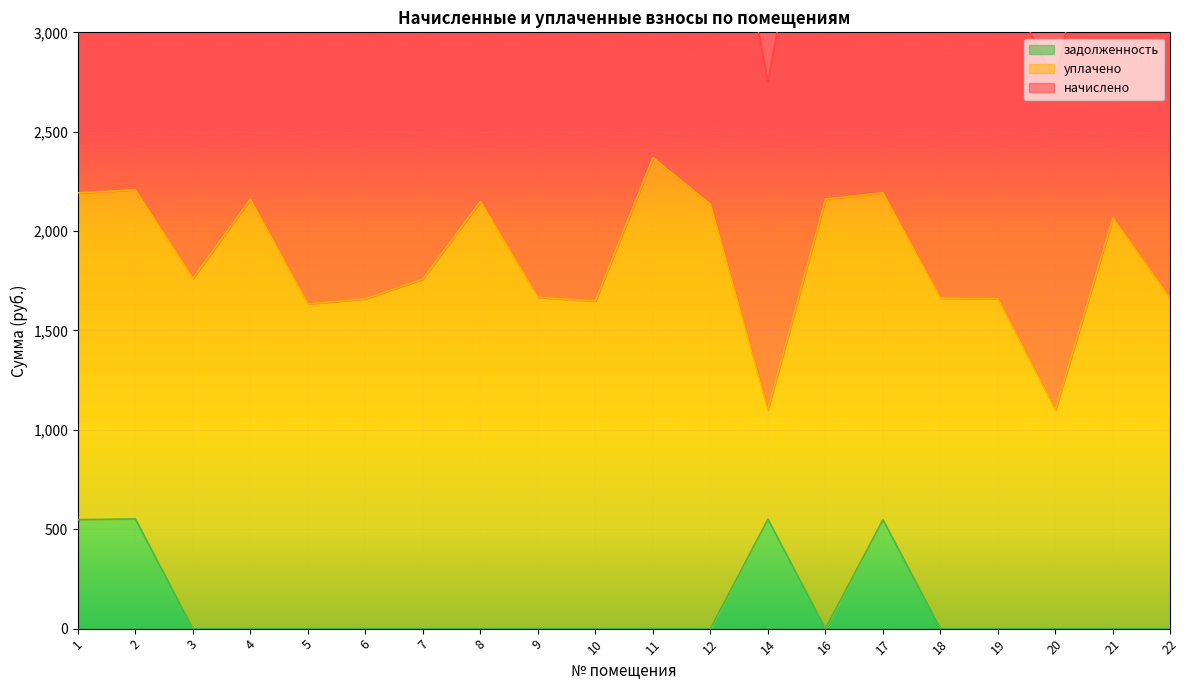

The value of задолженность at 12 is 327.5. True or false?

False